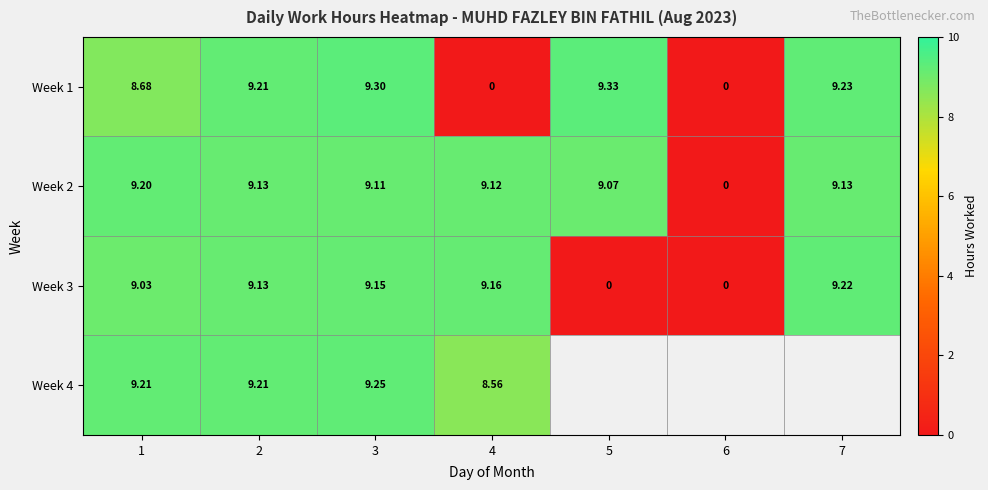

What is the total value across all series at 4?

26.8